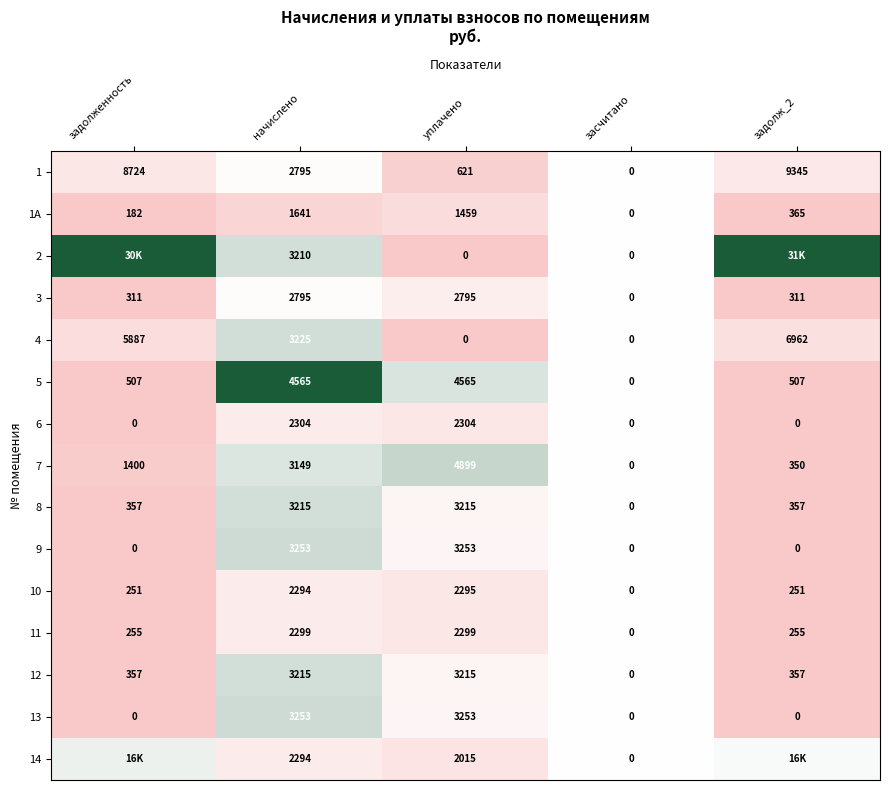

Which category has the lowest value in the 7 series?

засчитано